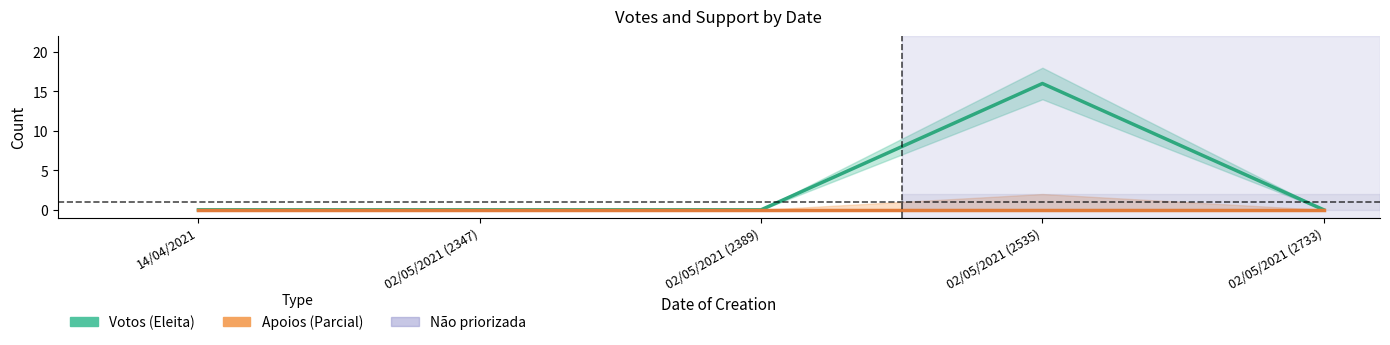

Reading left to right, transcribe all the data shown in this chart.

Votos: 0	0	0	16	0
Quantidade de apoios: 0	0	0	0	0